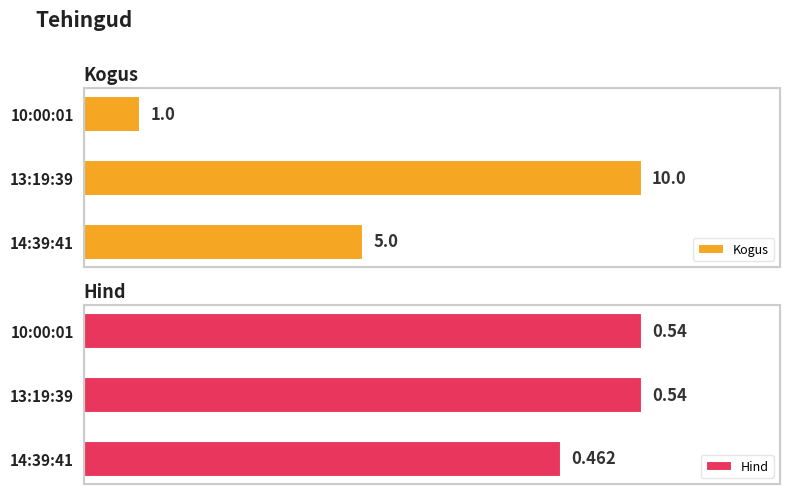

The Kogus series shows 1.0 at 1. True or false?

True